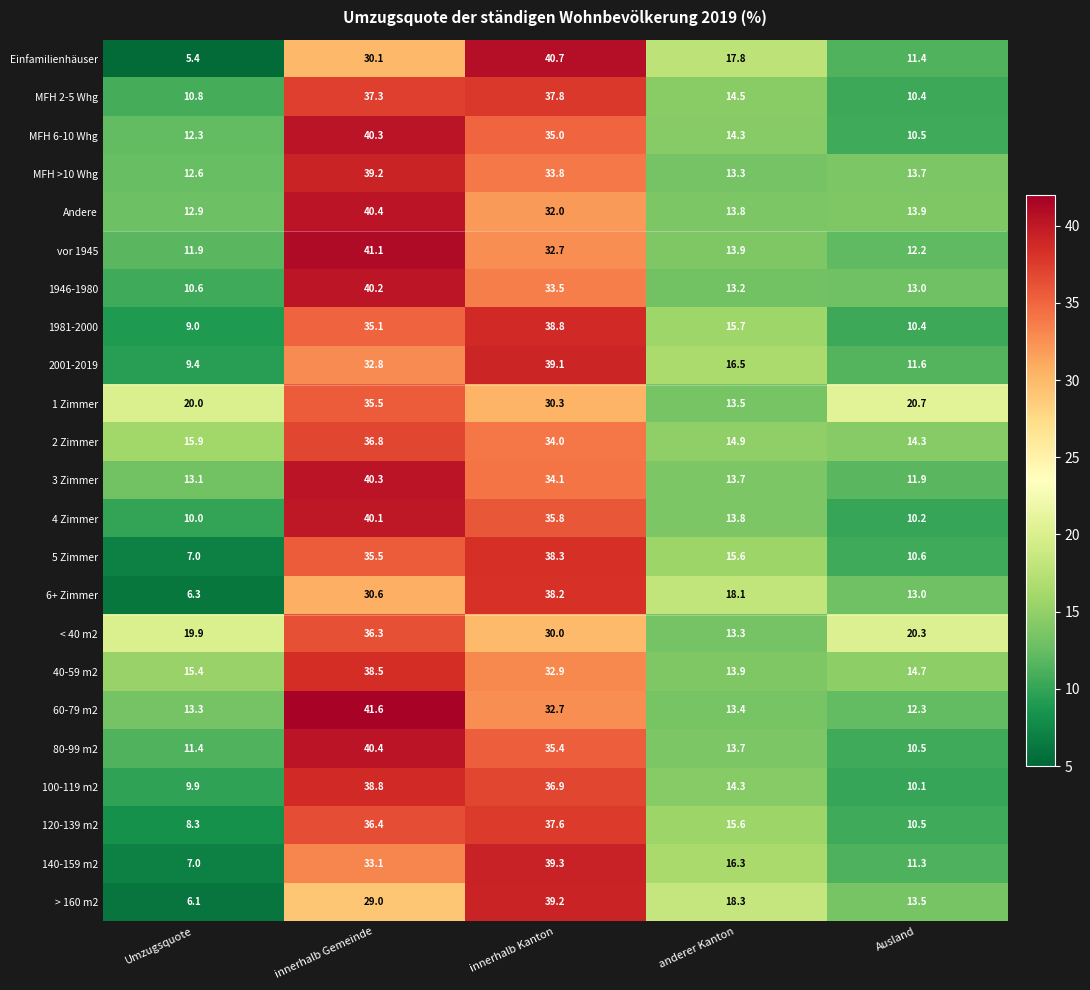

Which series changed the most between innerhalb Kanton and Ausland?

Einfamilienhäuser